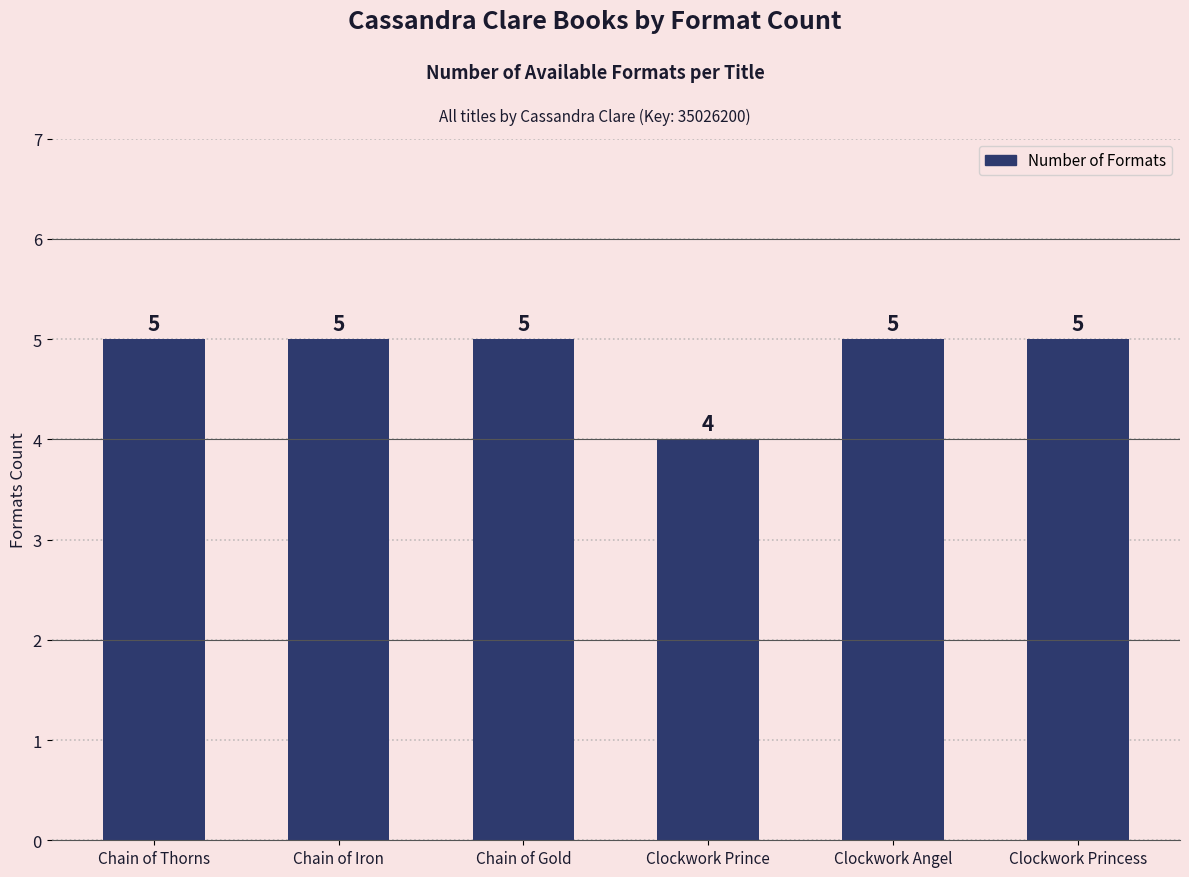

Approximately how many times larger is the value at Chain of Gold compared to Clockwork Princess?

1.0